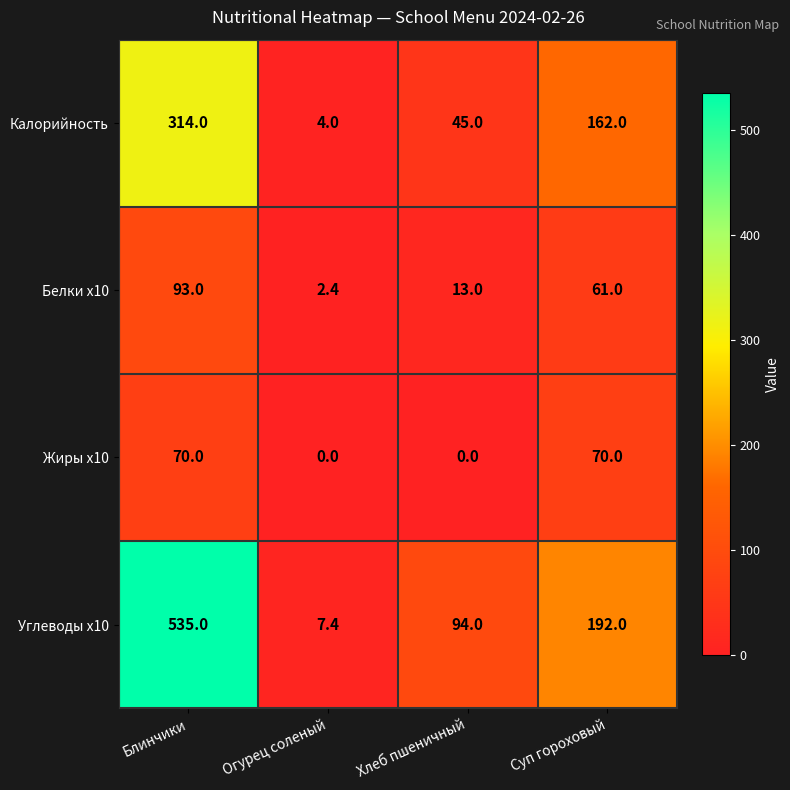

Is it true that Белки x10 equals 93.0 at Блинчики?

True